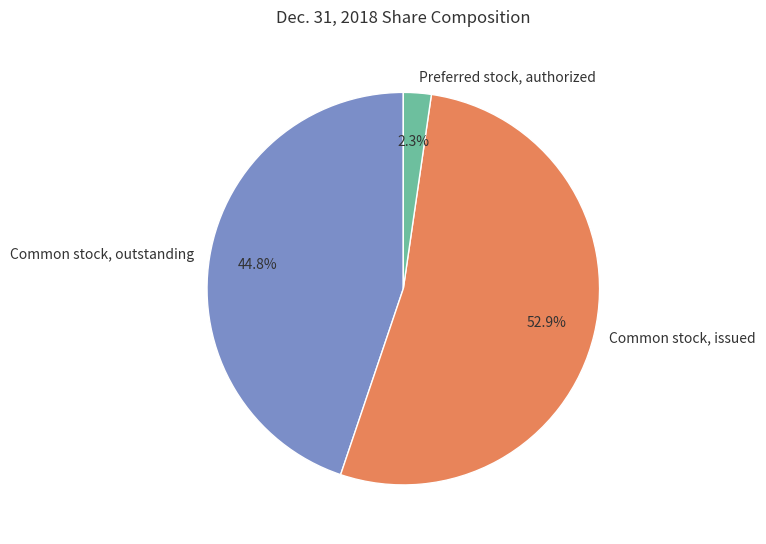

Rank the categories by value from highest to lowest.

Common stock, issued, Common stock, outstanding, Preferred stock, authorized